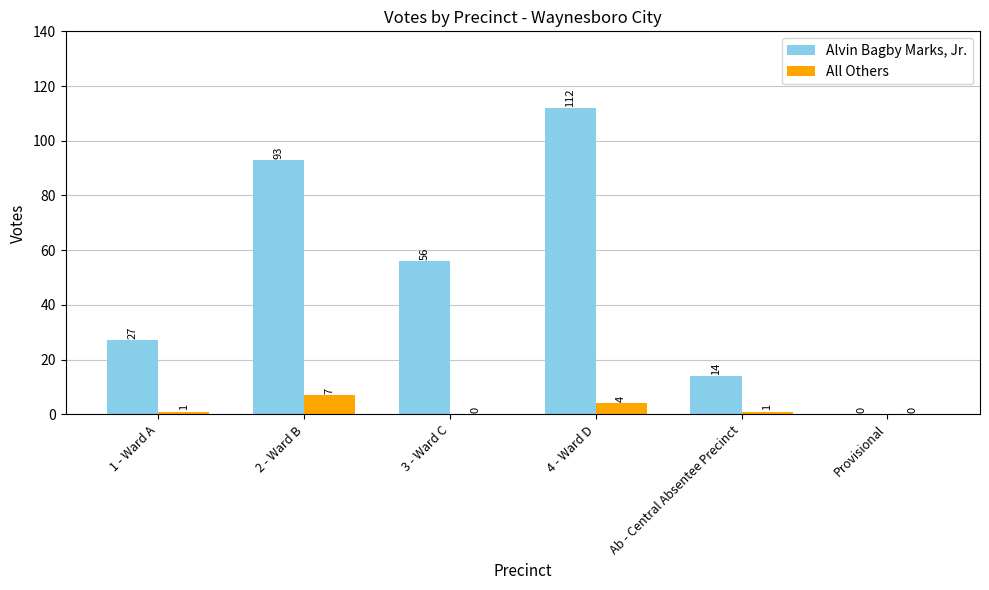

The All Others series shows 0 at Provisional. True or false?

True